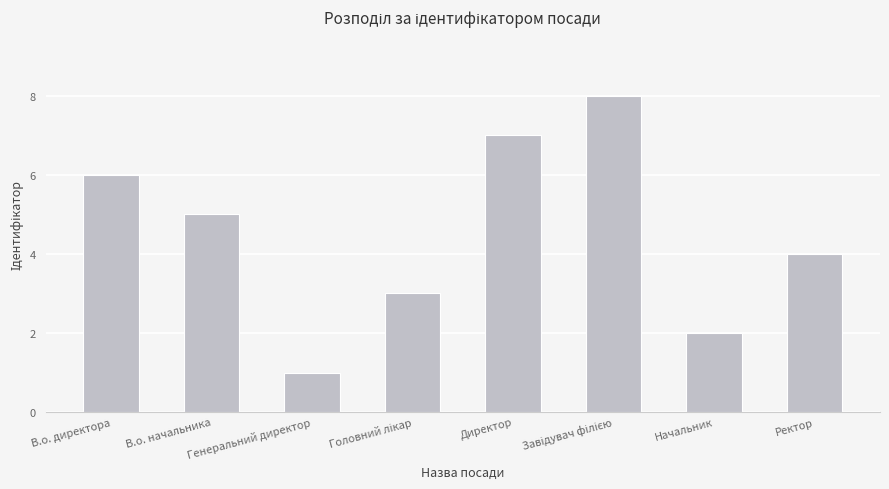

Which label corresponds to the smallest value in the chart?

Генеральний директор